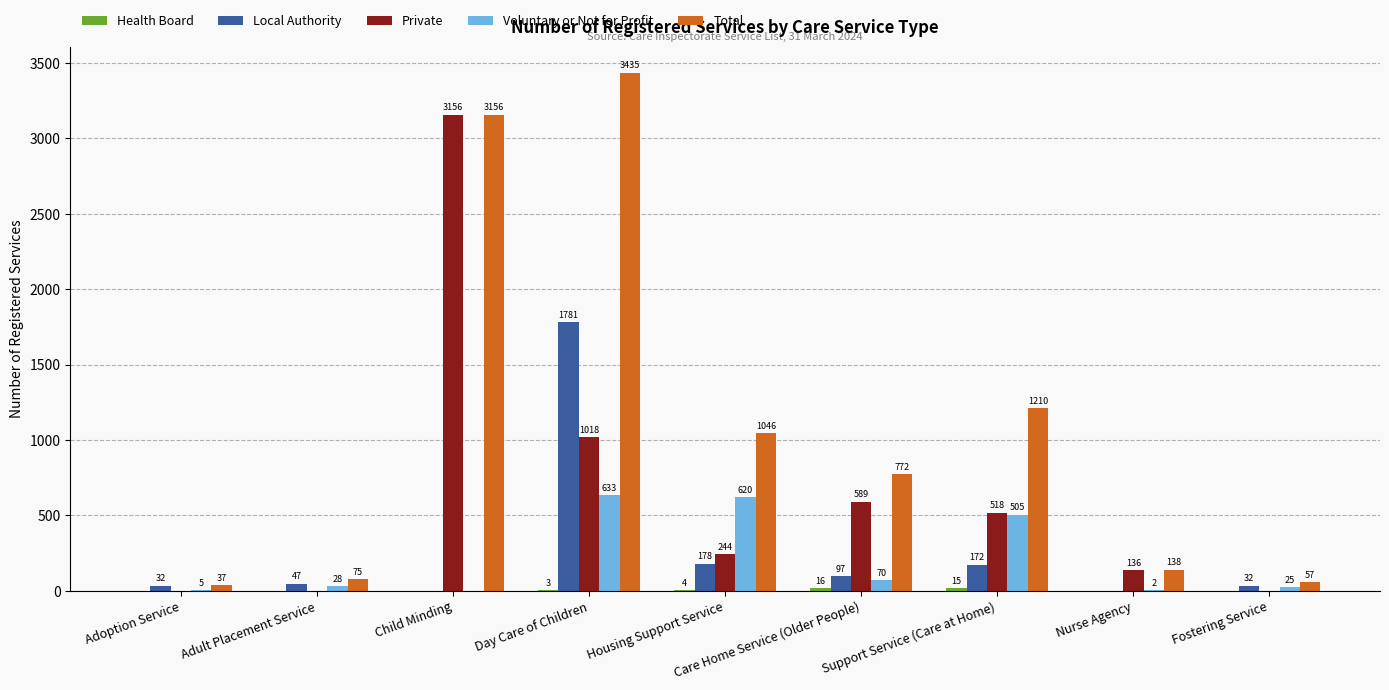

What is the spread (max minus min) of values at Day Care of Children?

3432